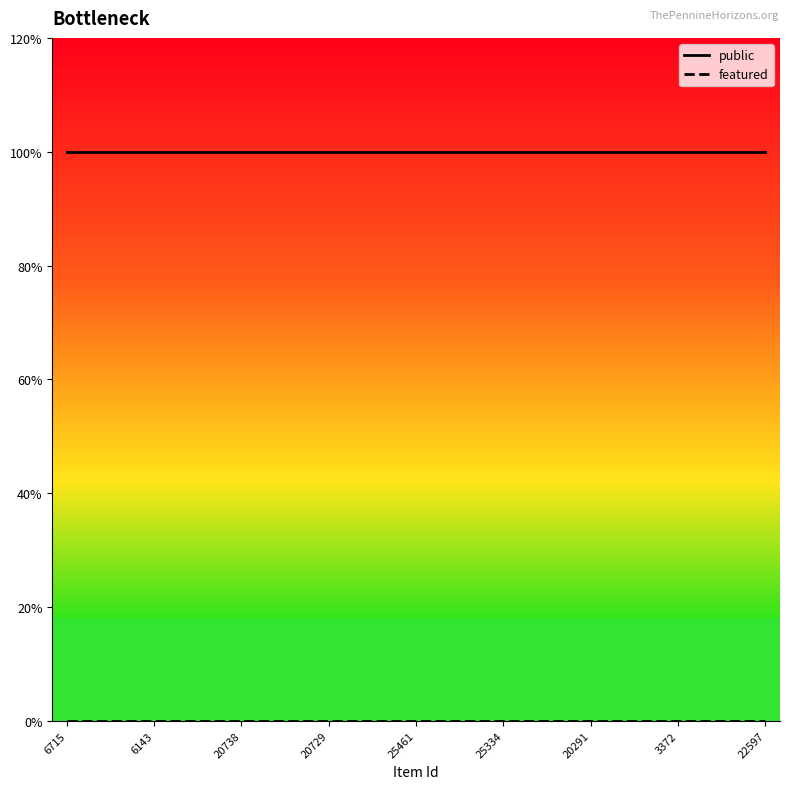

Does the chart display data point markers on the line(s)?

No